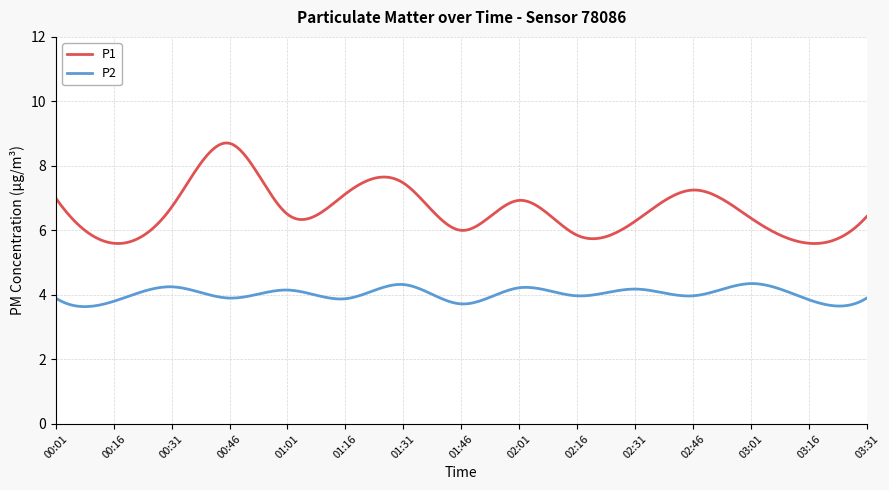

What is the lowest value of the P2 series?

3.6